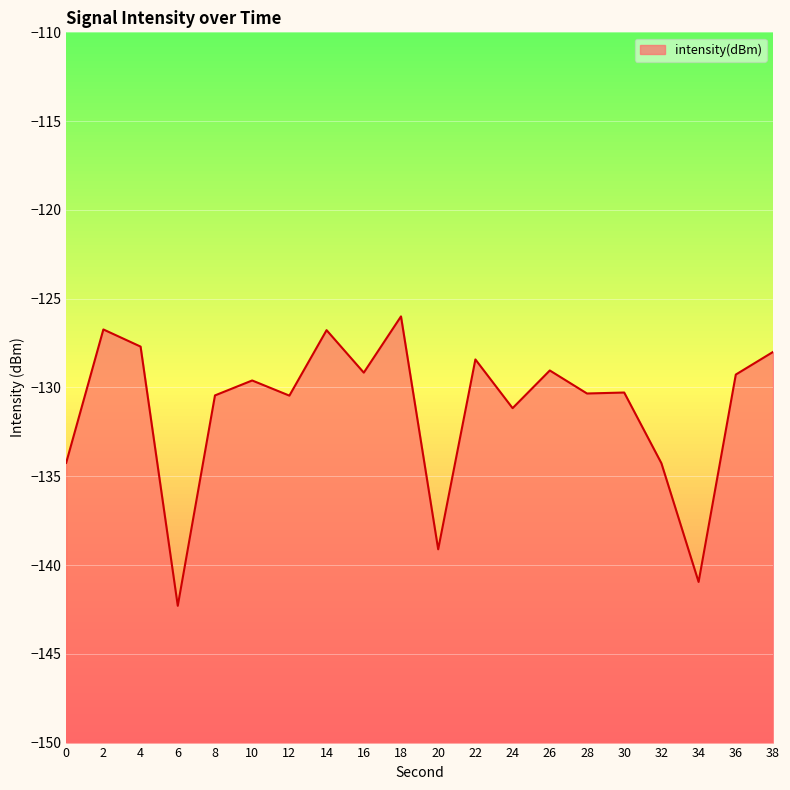

How many data points are above -129?

6